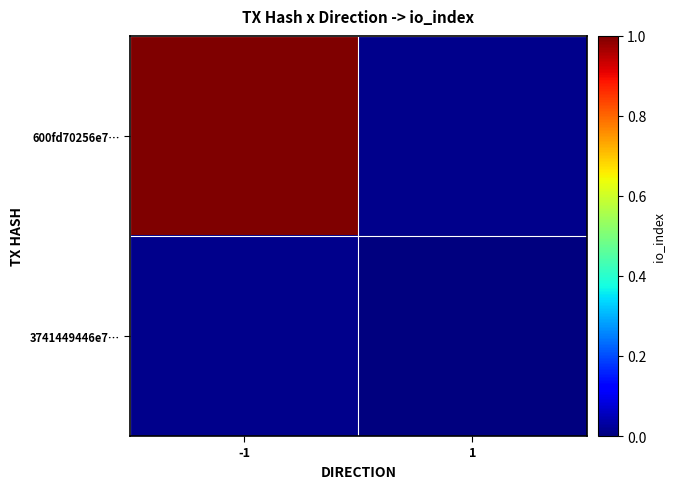

Which category has the highest value across all series?

-1